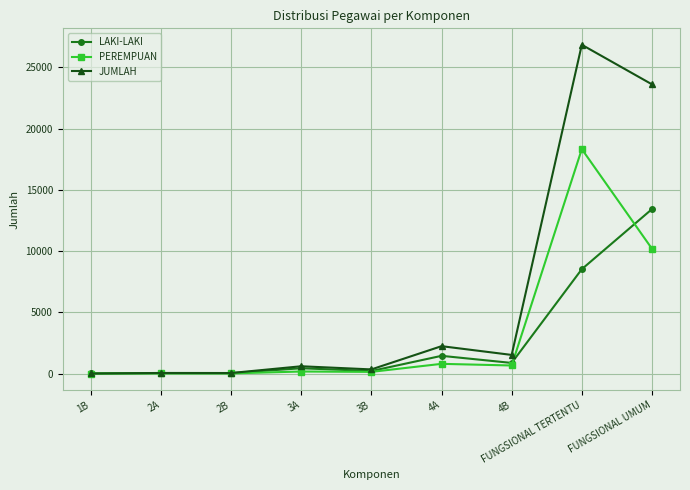

Which category has the highest value in the LAKI-LAKI series?

FUNGSIONAL UMUM